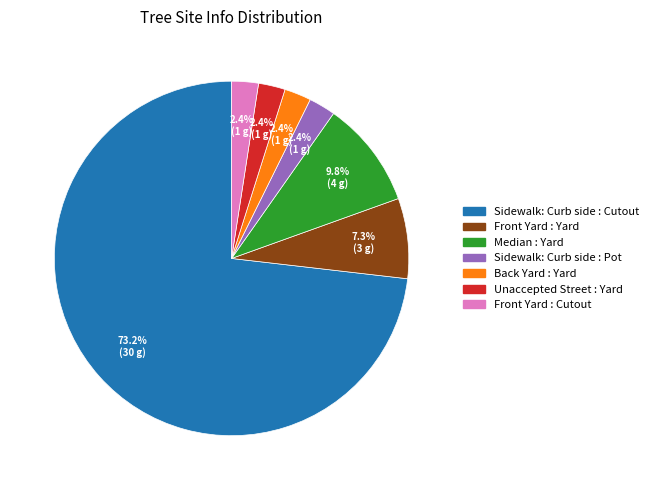

Which category has the biggest portion of the pie?

Sidewalk: Curb side : Cutout